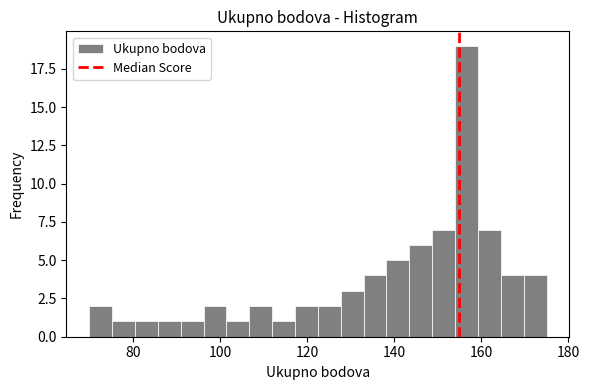

Read against the x-axis, roughly where is the centre of the tallest bar?

156